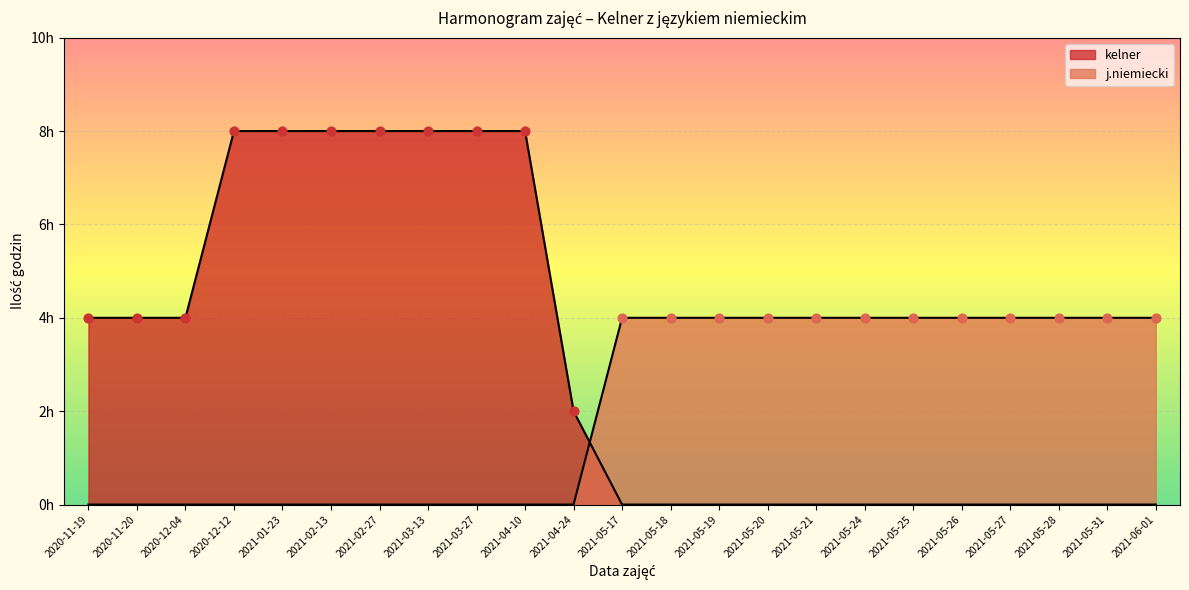

What is the ratio of the value at 2021-01-23 to the value at 2021-04-24?

4.0